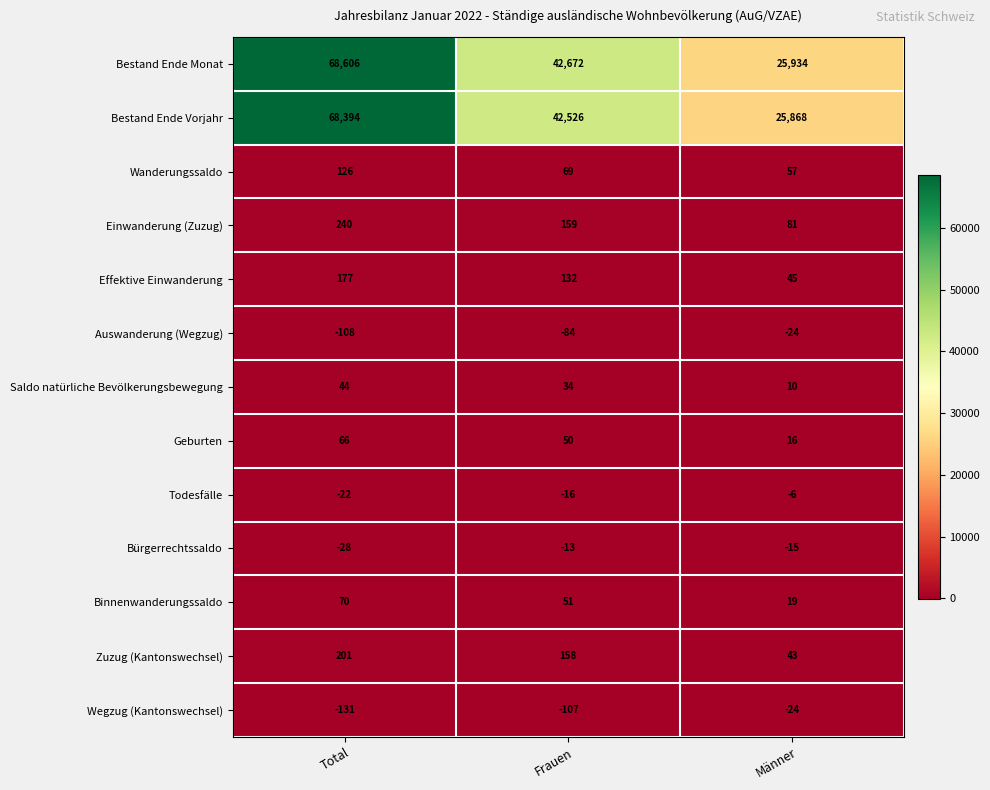

What is the total value across all series at Männer?

52004